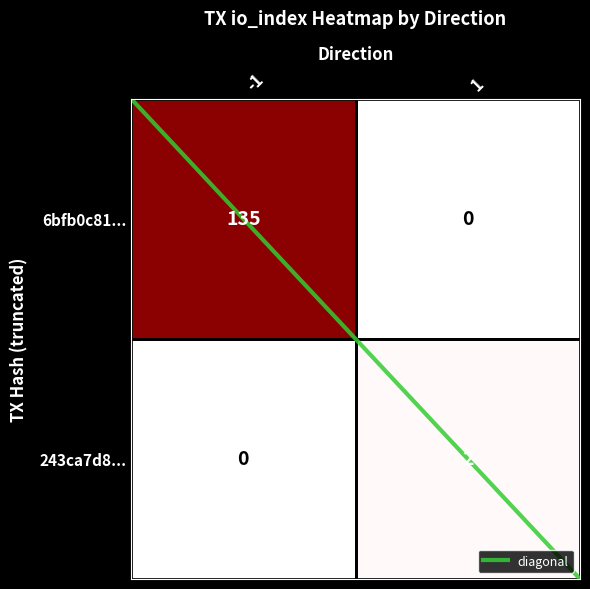

The 243ca7d822cb25401ddce33585cb504feb5359d series shows 1 at io_index. True or false?

False